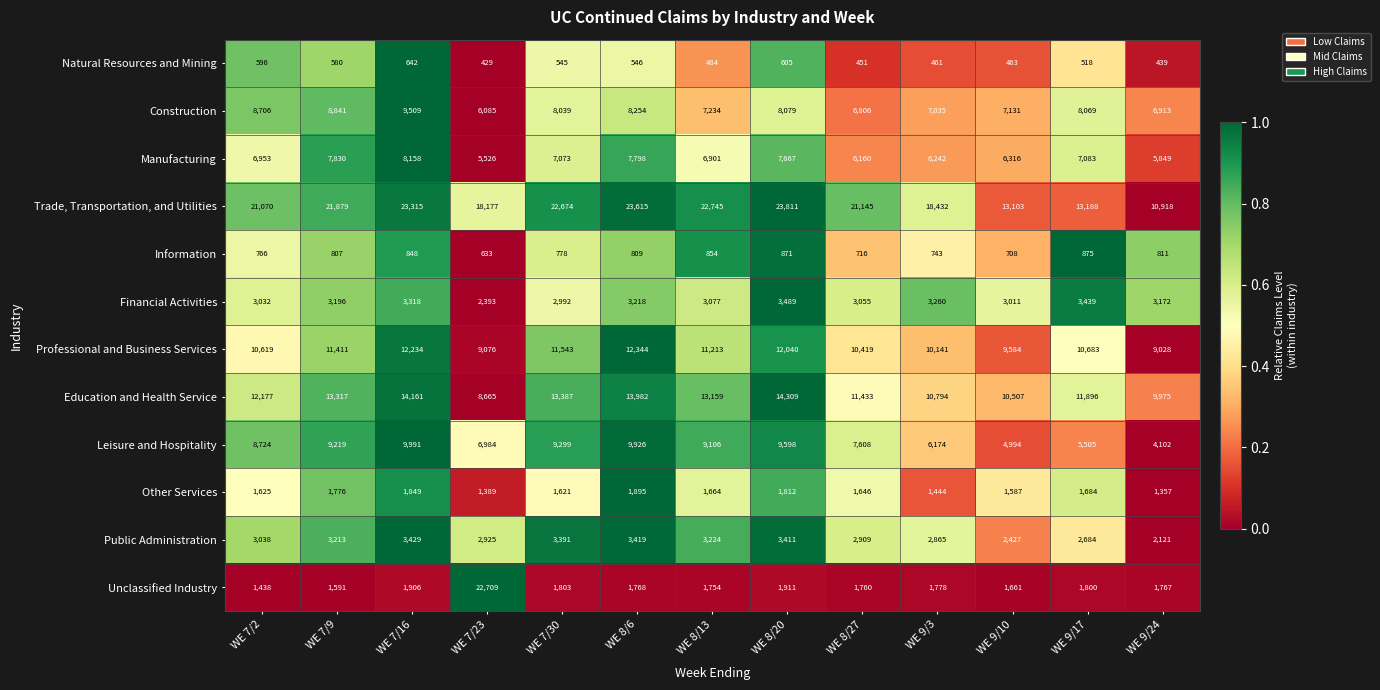

Count the number of data series in this chart.

12